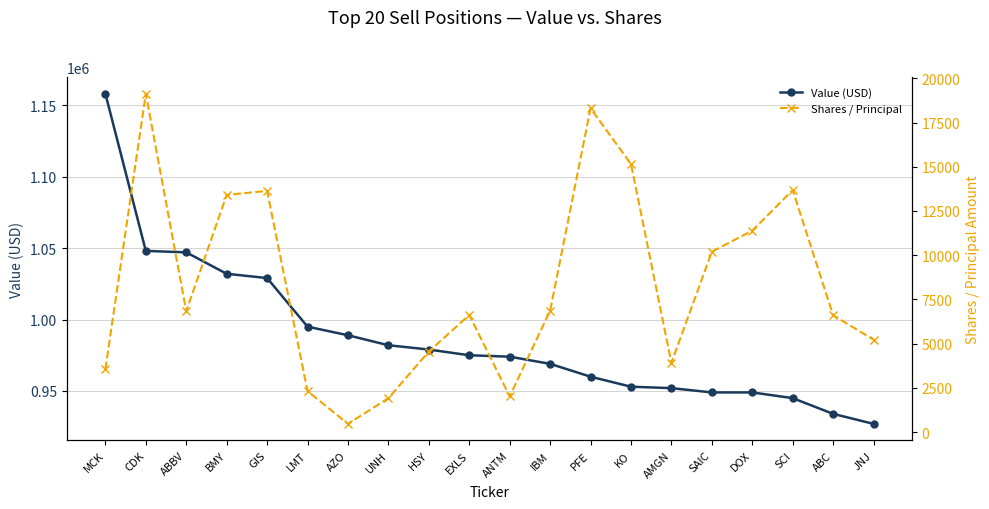

How many lines are shown in the chart?

2